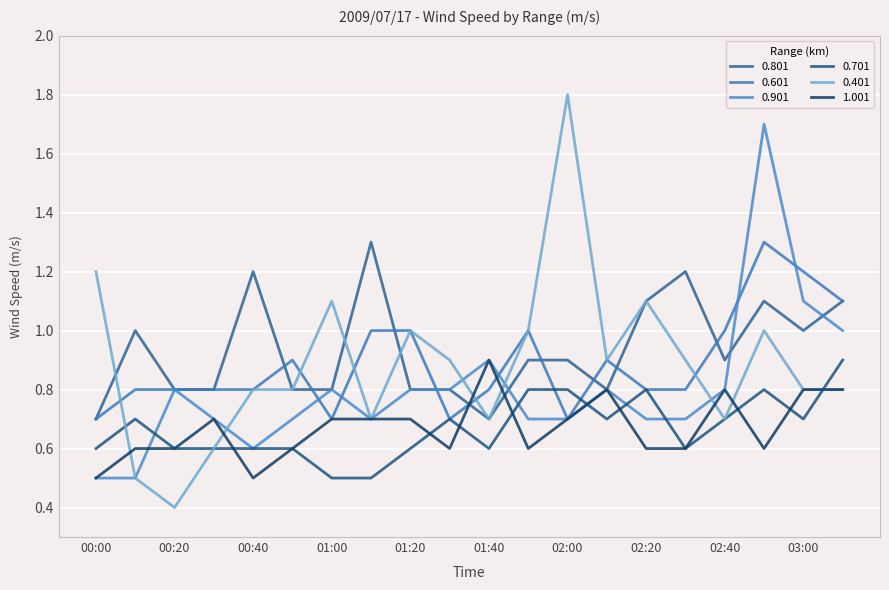

Reading left to right, transcribe all the data shown in this chart.

0.801: 0.7	1.0	0.8	0.8	1.2	0.8	0.8	1.3	0.8	0.8	0.7	0.9	0.9	0.8	1.1	1.2	0.9	1.1	1.0	1.1
0.601: 0.7	0.8	0.8	0.8	0.8	0.9	0.7	1.0	1.0	0.7	0.8	1.0	0.7	0.9	0.8	0.8	1.0	1.3	1.2	1.1
0.901: 0.5	0.5	0.8	0.7	0.6	0.7	0.8	0.7	0.8	0.8	0.9	0.7	0.7	0.8	0.7	0.7	0.8	1.7	1.1	1.0
0.701: 0.6	0.7	0.6	0.6	0.6	0.6	0.5	0.5	0.6	0.7	0.6	0.8	0.8	0.7	0.8	0.6	0.7	0.8	0.7	0.9
0.401: 1.2	0.5	0.4	0.6	0.8	0.8	1.1	0.7	1.0	0.9	0.7	1.0	1.8	0.9	1.1	0.9	0.7	1.0	0.8	0.8
1.001: 0.5	0.6	0.6	0.7	0.5	0.6	0.7	0.7	0.7	0.6	0.9	0.6	0.7	0.8	0.6	0.6	0.8	0.6	0.8	0.8